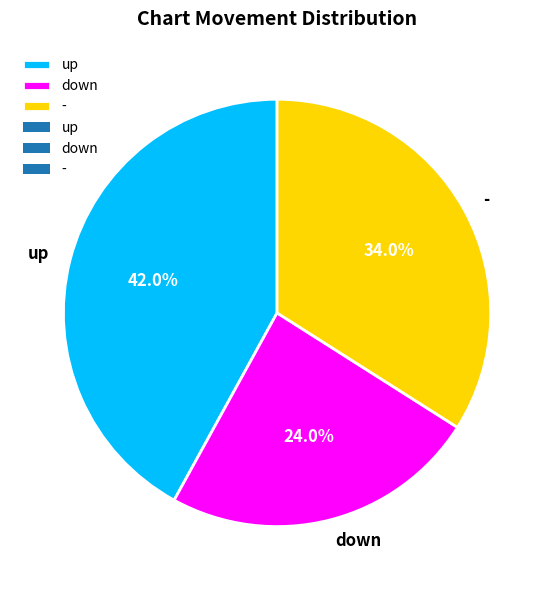

The up slice represents 54% of the pie. True or false?

False